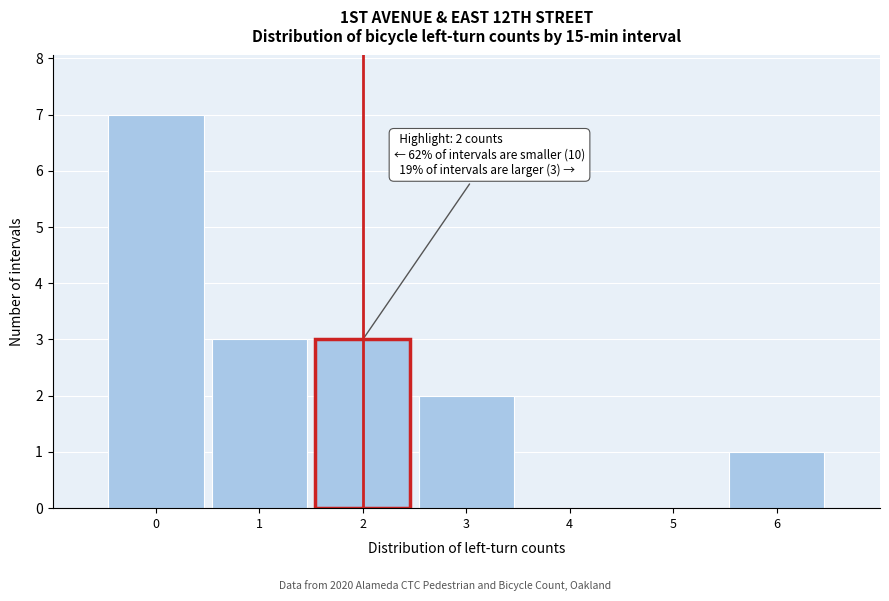

Which range on the x-axis has the tallest bar?

-0.5 to 0.5